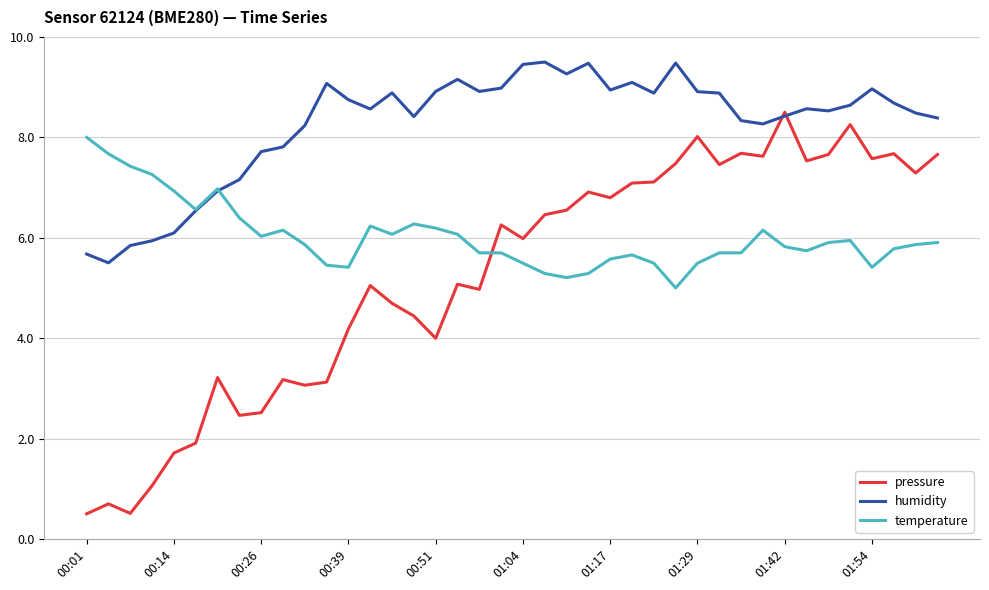

Which series has the largest total across all categories?

humidity